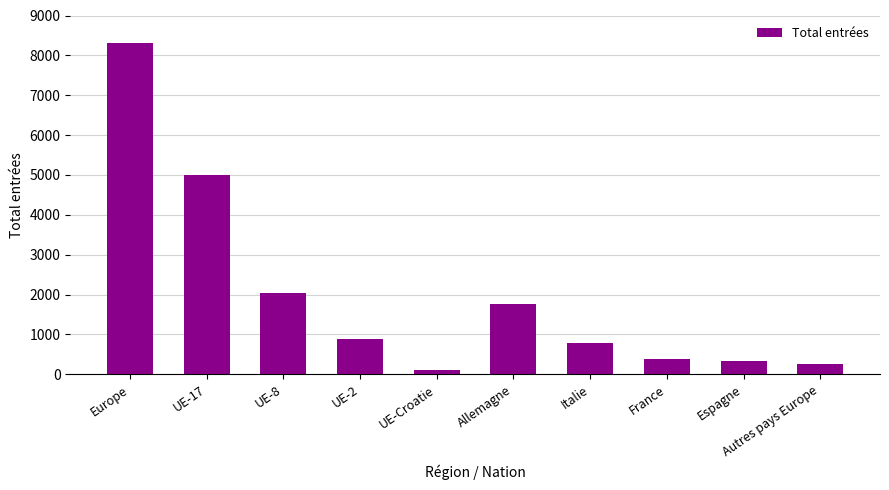

What is the difference between the values at UE-Croatie and Italie?

681